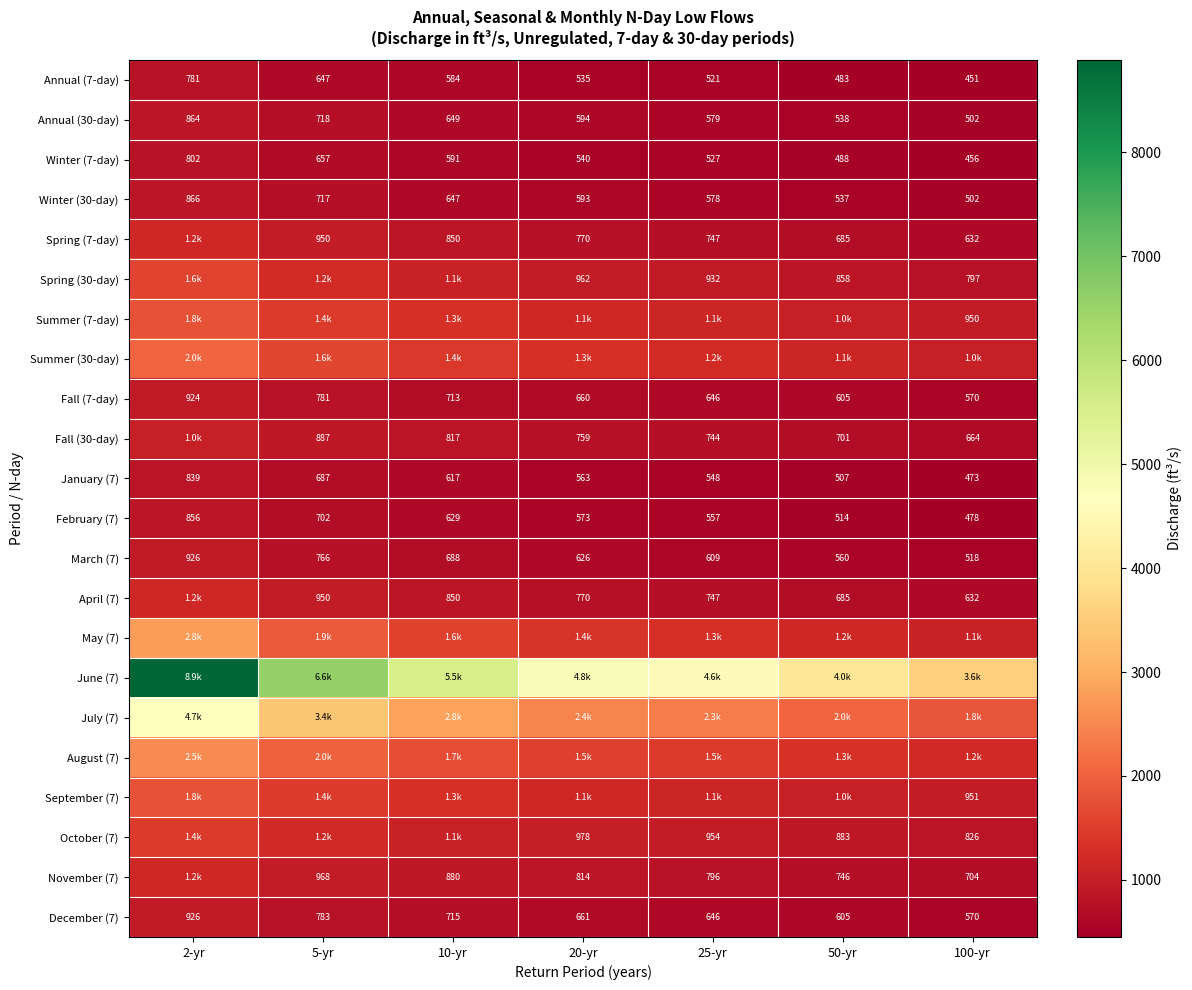

At which label does March (7) reach its minimum?

100-yr